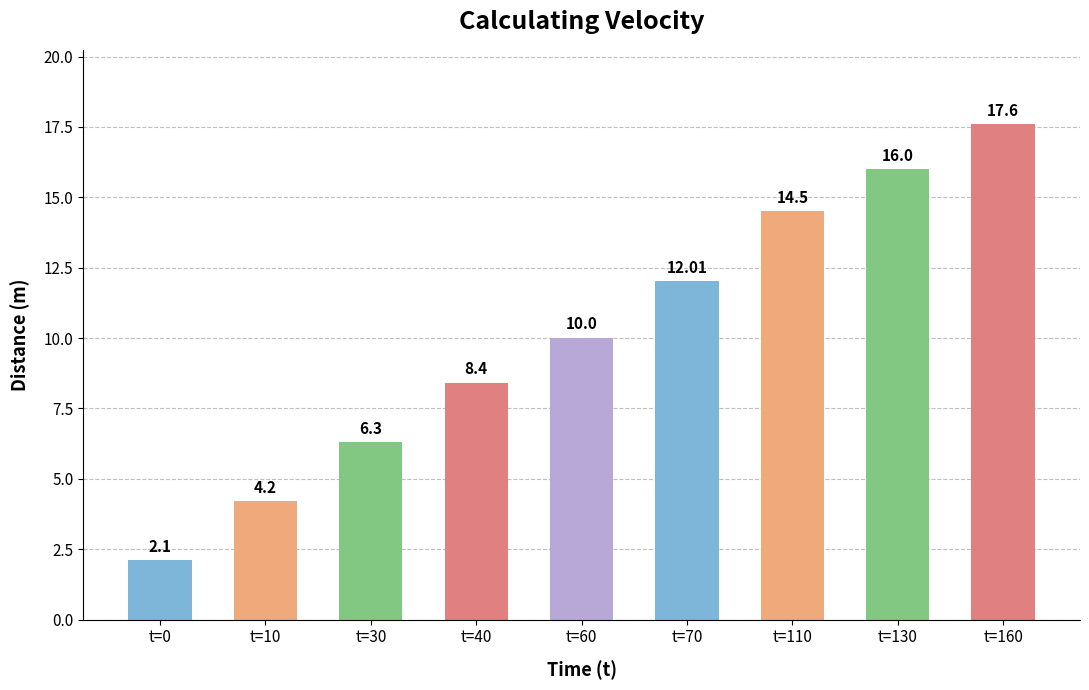

True or false: the data shows 4.2 at t=10.

True